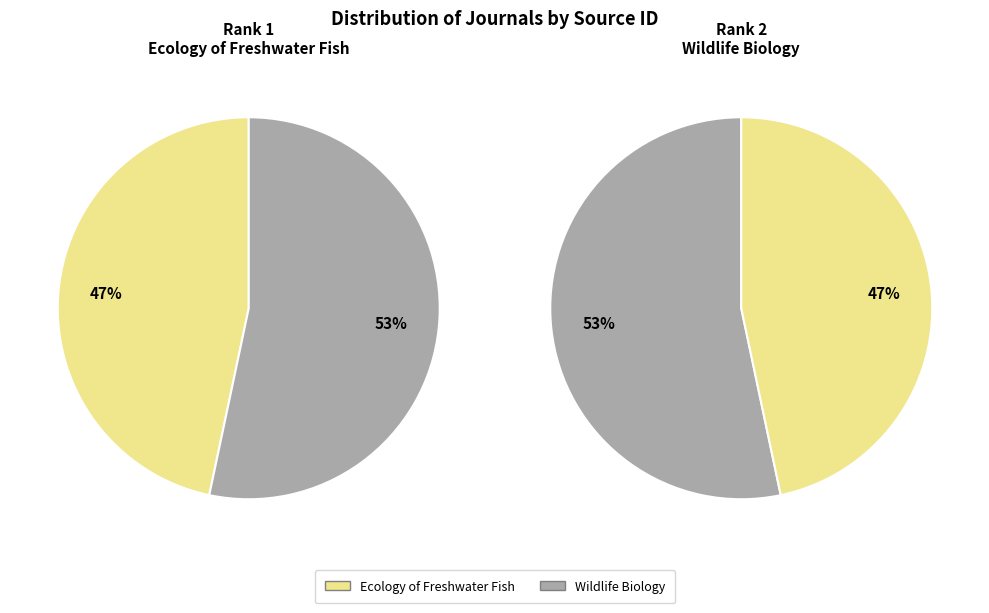

Rank the categories by value from highest to lowest.

Wildlife Biology, Ecology of Freshwater Fish